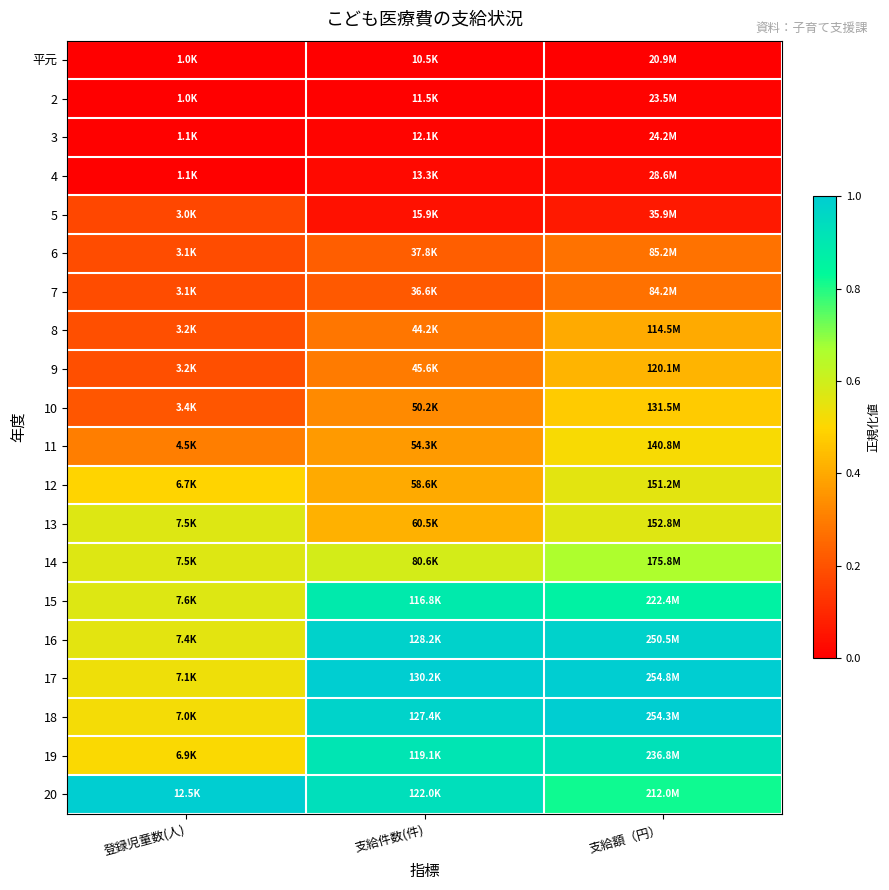

How many data points does each series have?

3